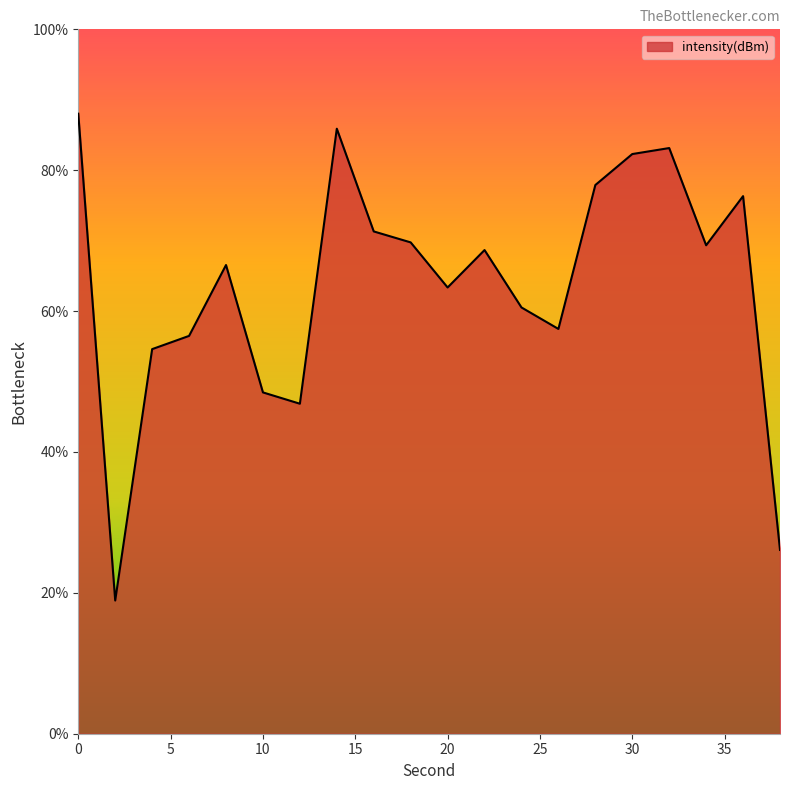

What is the maximum value shown in the chart?

88.0